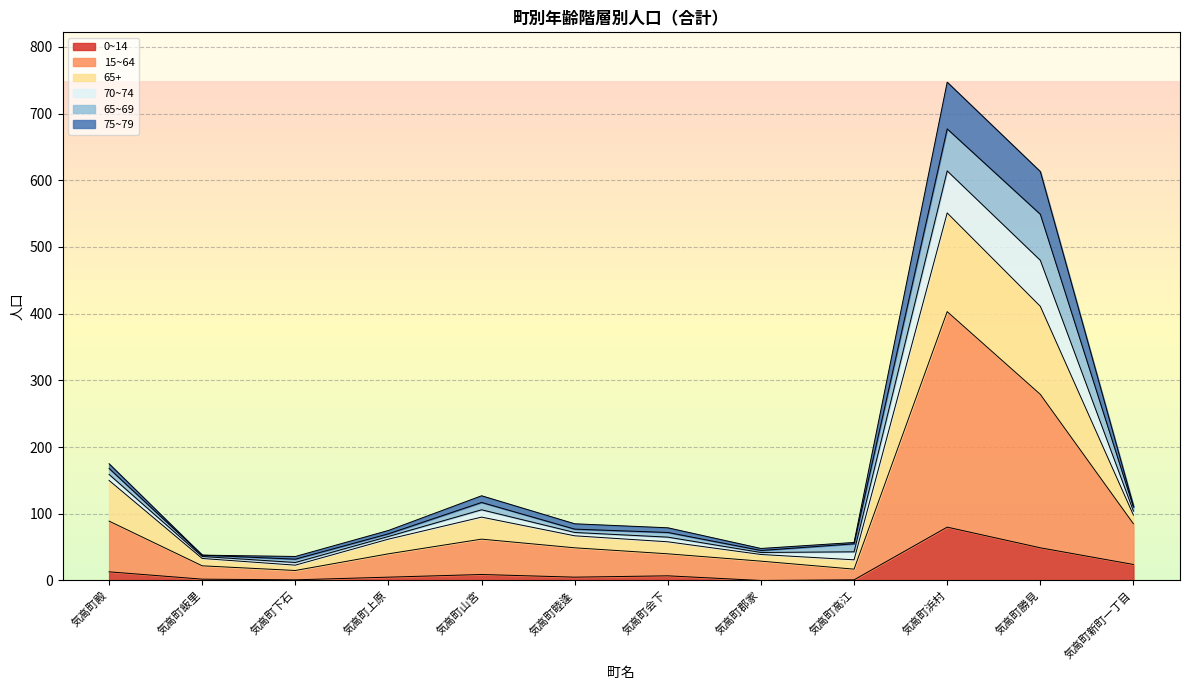

Where is 15~64 nearest to the value 209?

気高町勝見